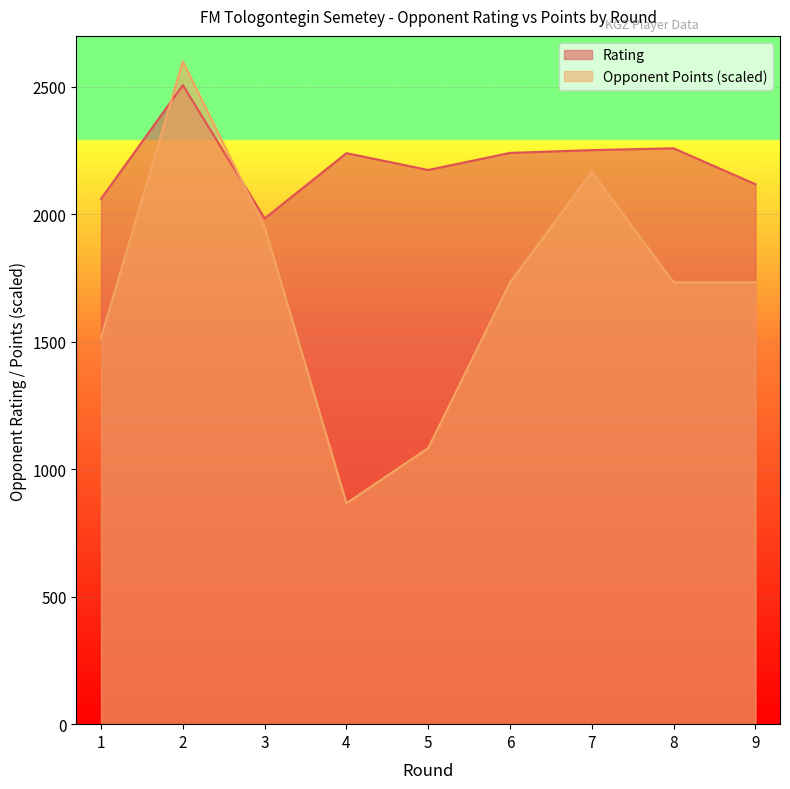

Where is the first local maximum for Rating?

2